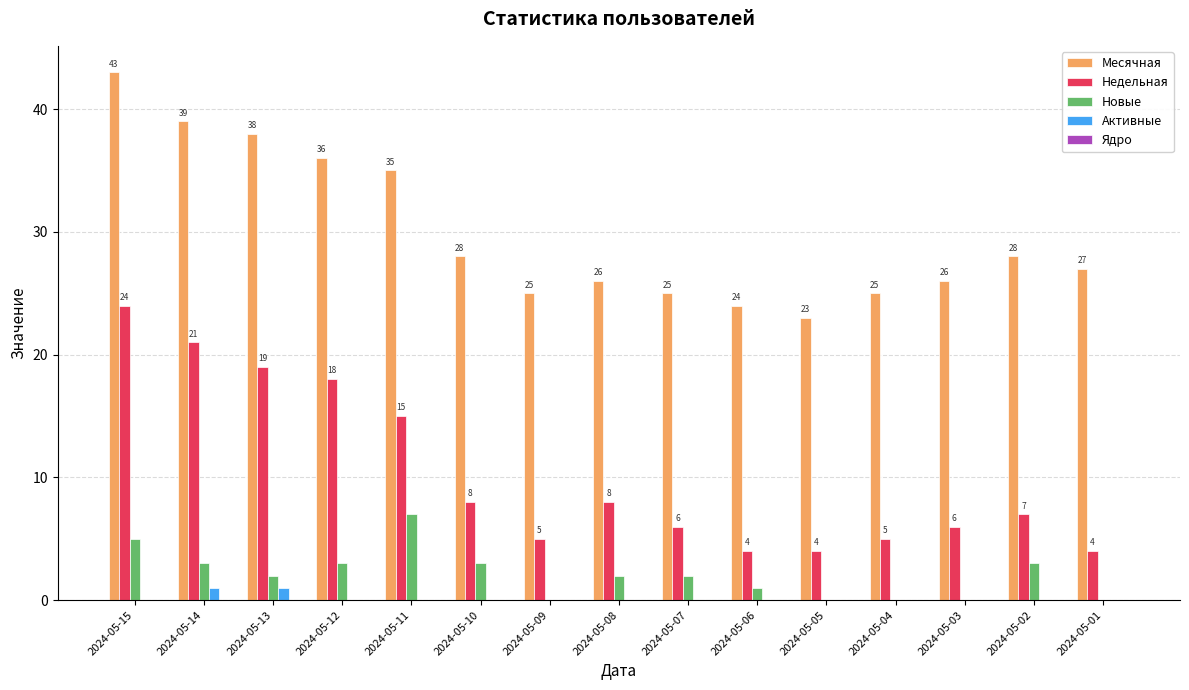

Is it true that Новые equals 0 at 2024-05-05?

True